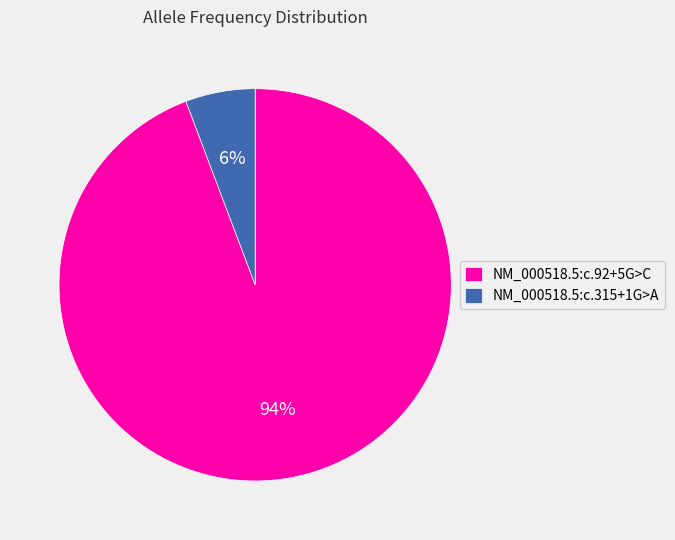

To the nearest percent, what is the combined percentage of NM_000518.5:c.315+1G>A and NM_000518.5:c.92+5G>C?

100%